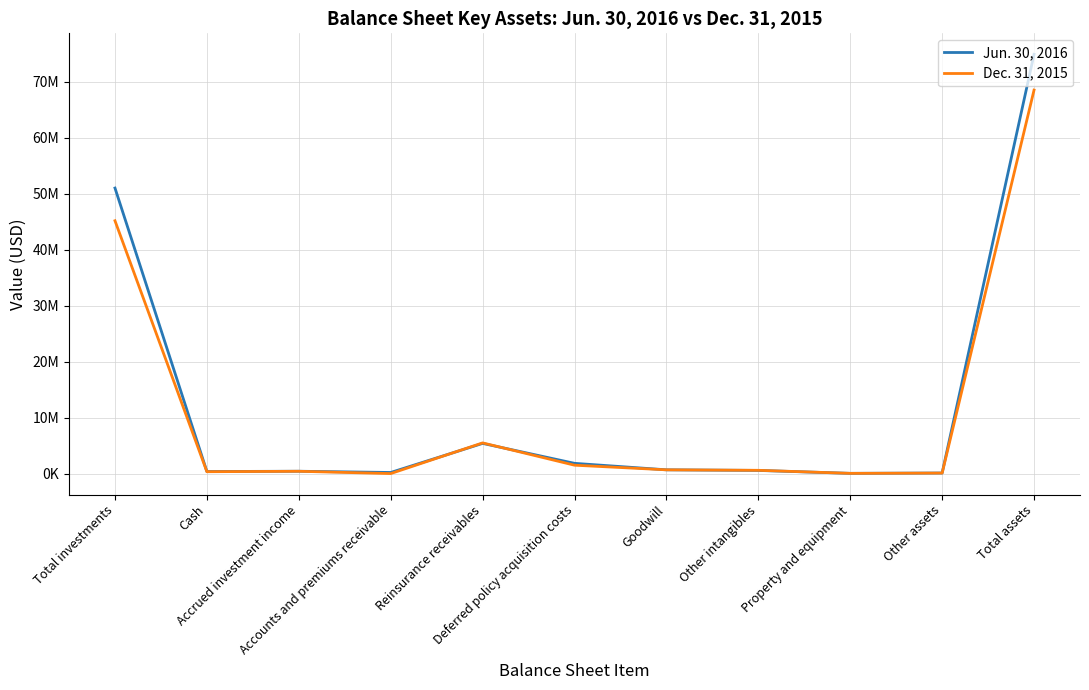

What is the greatest value displayed?

74868825